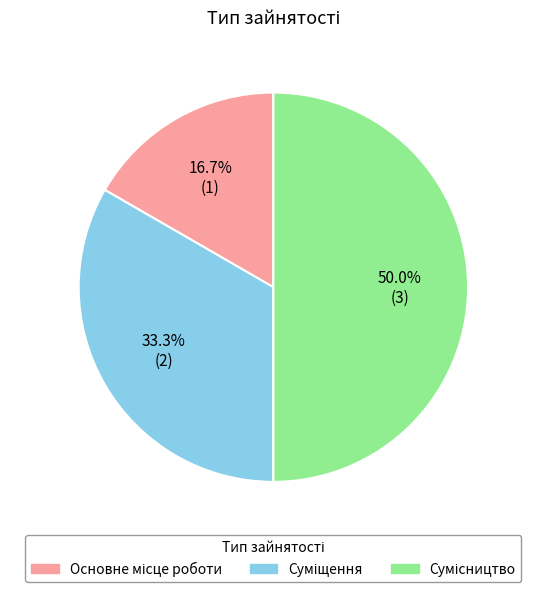

What is the smallest slice in the pie chart?

Основне місце роботи